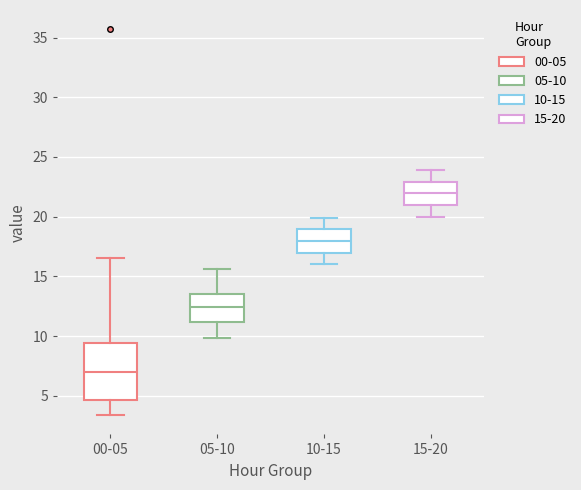

Which box is the tallest, from its lower edge to its upper edge?

00-05